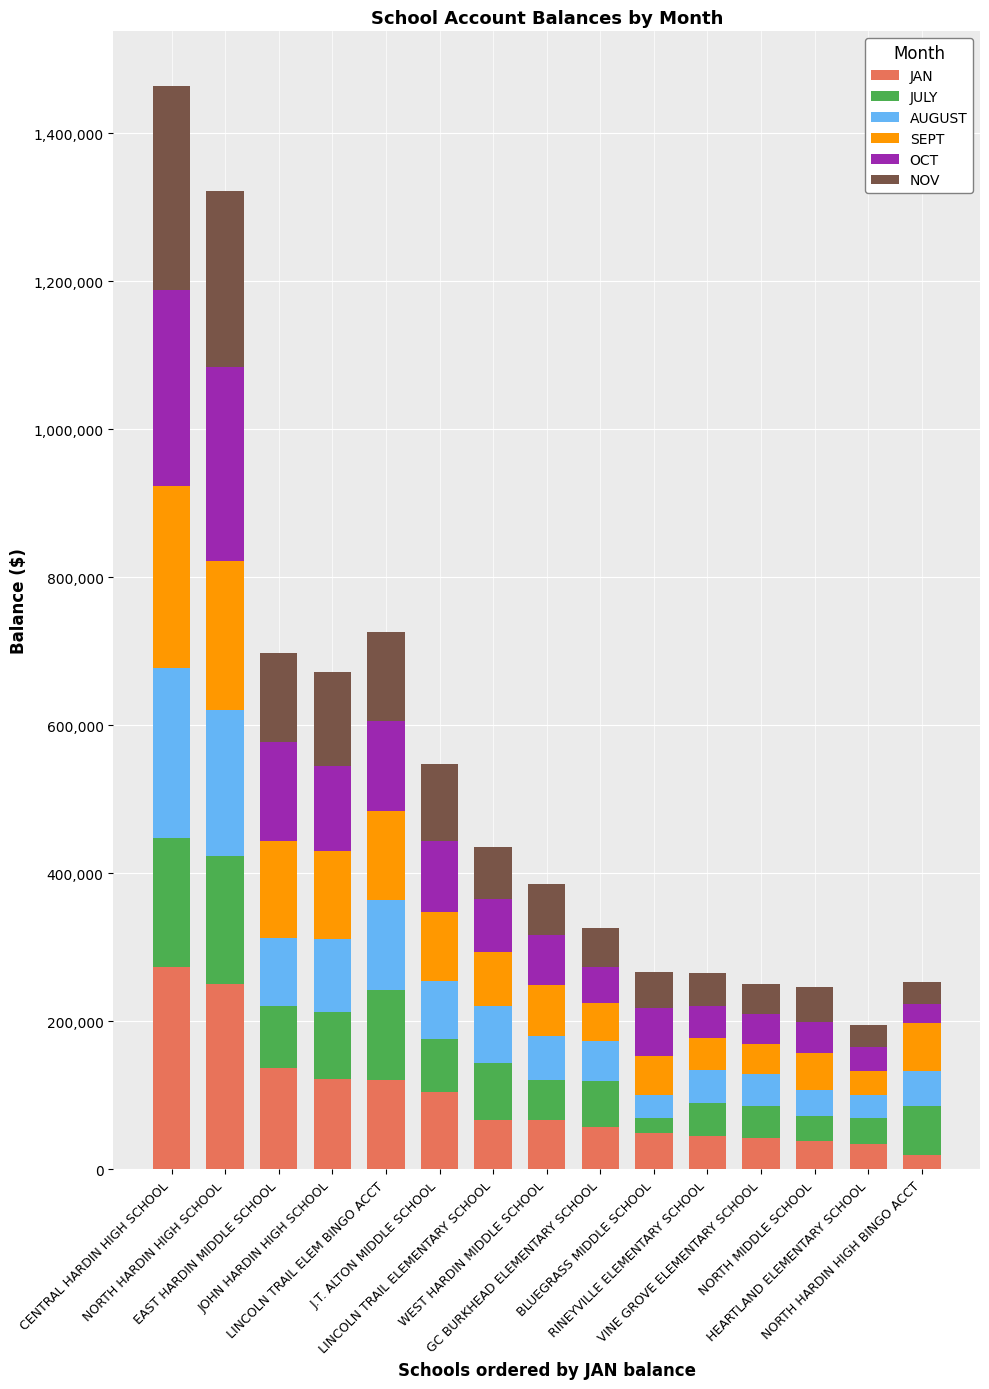

What is the highest value of the JAN series?

272804.2